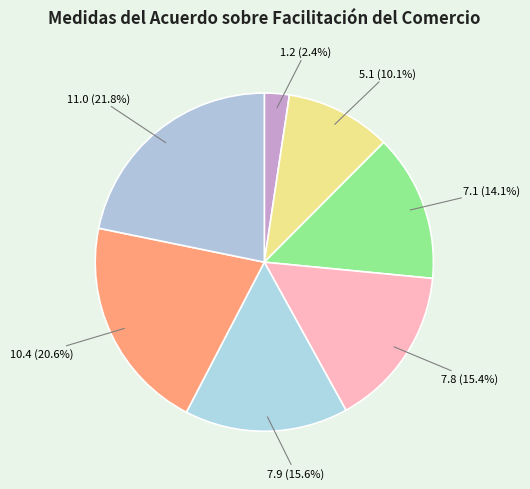

Do 7.9 and 11.0 together represent more than half of the pie?

No